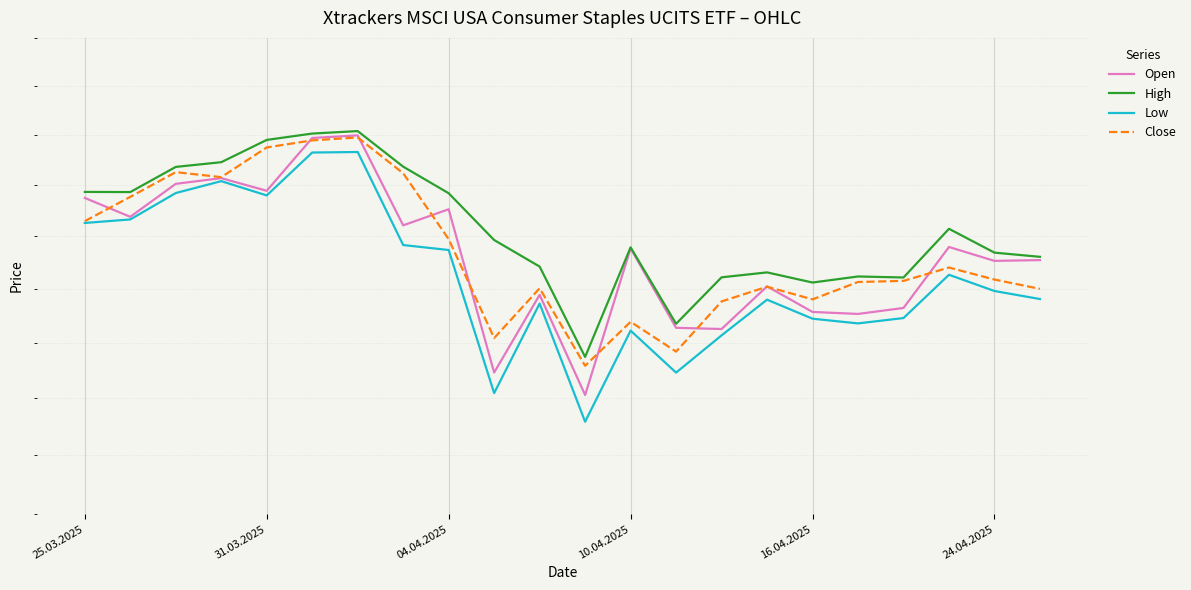

Between 6 and 7, which series saw the biggest shift?

Low